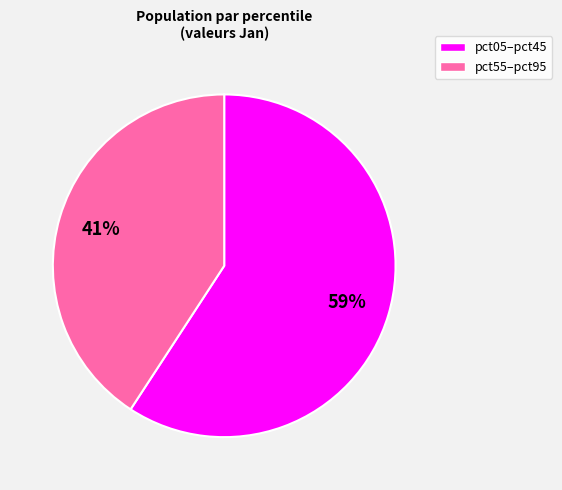

To the nearest percent, what is the difference between the largest and smallest slice percentages?

18%